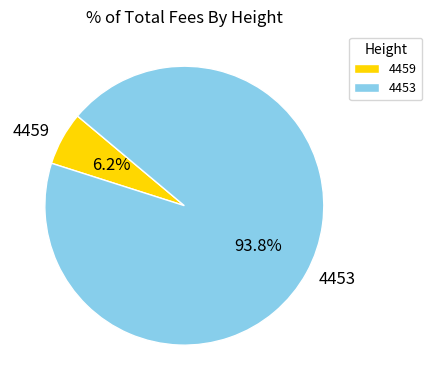

What is the smallest slice in the pie chart?

4459